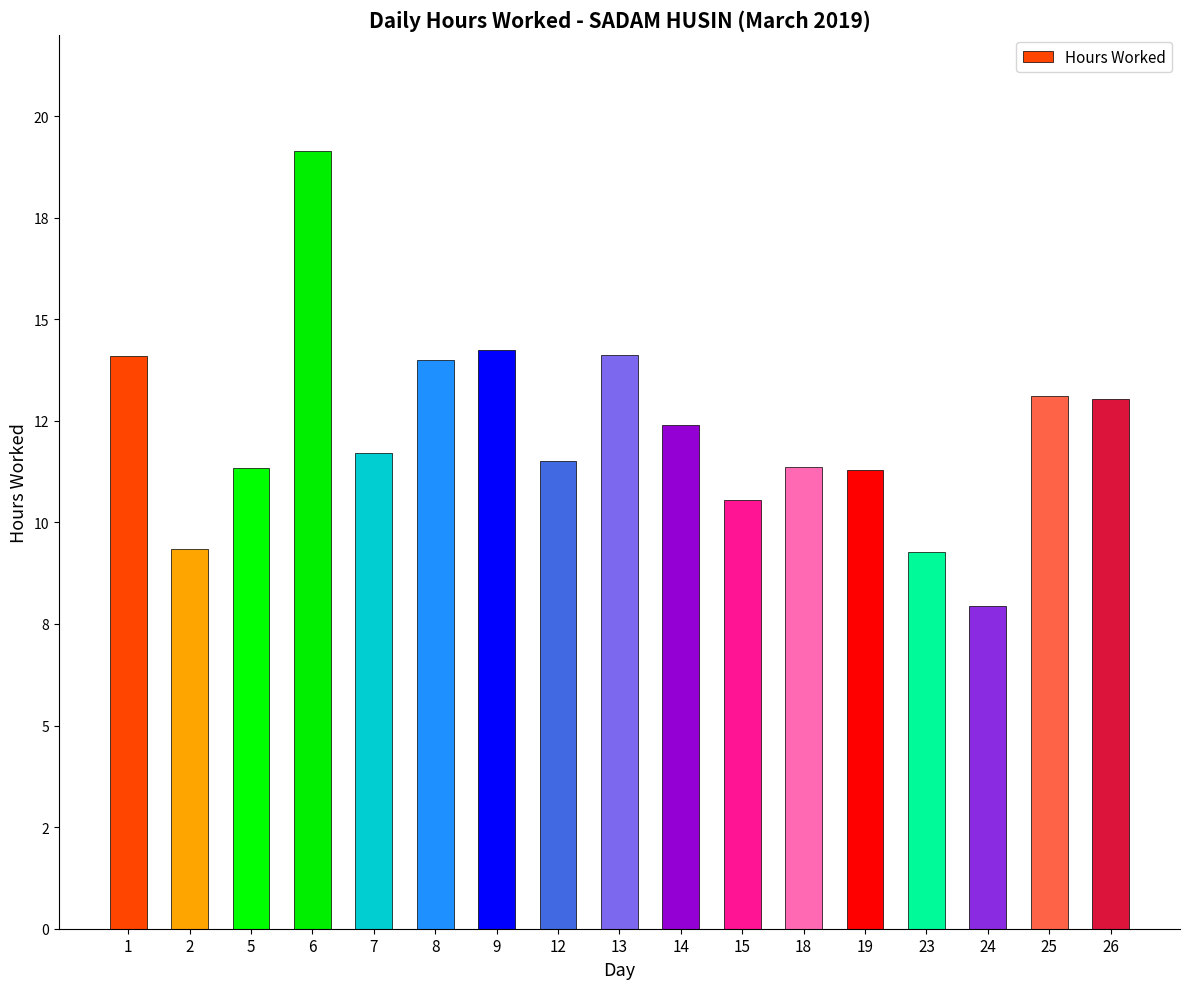

Between 12 and 6, which is larger?

6